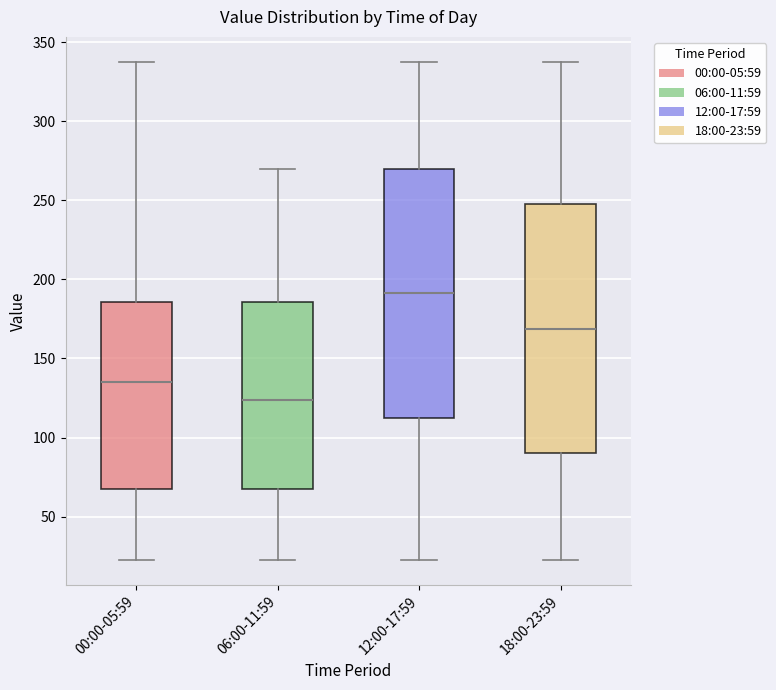

Reading left to right, transcribe this box plot: for each box, give where its median line is, the range the box spans, and where its two whiskers end, as read against the y-axis. The values are not printed on the chart, so give them approximately, as read against the axis.

00:00-05:59: median 135, box 70 to 185, whiskers 25 to 340
06:00-11:59: median 125, box 70 to 185, whiskers 25 to 270
12:00-17:59: median 190, box 115 to 270, whiskers 25 to 340
18:00-23:59: median 170, box 90 to 250, whiskers 25 to 340